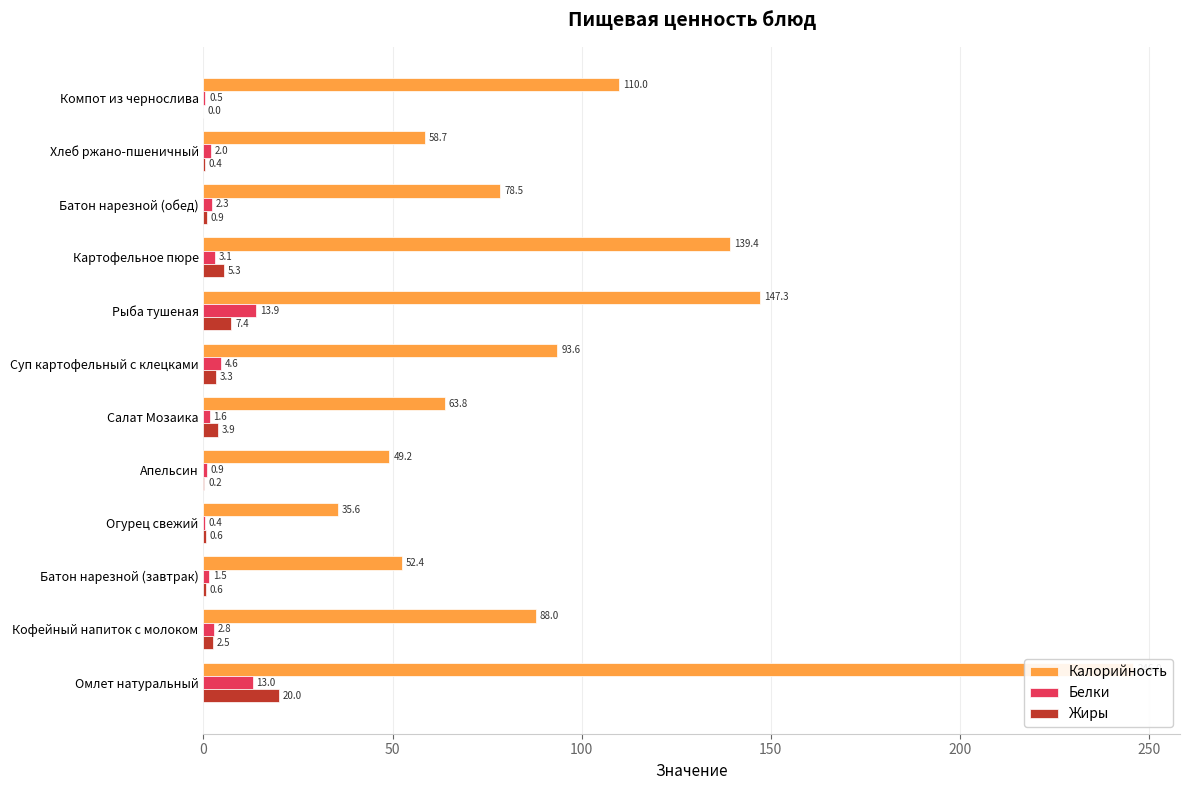

What is the maximum value shown in the chart?

246.0